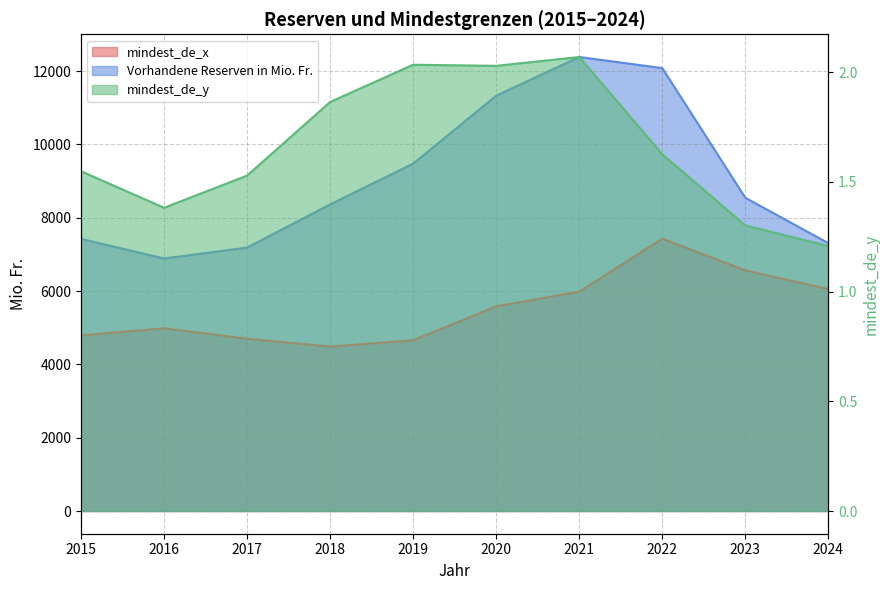

Which has a higher value, 2020 or 2019?

2020